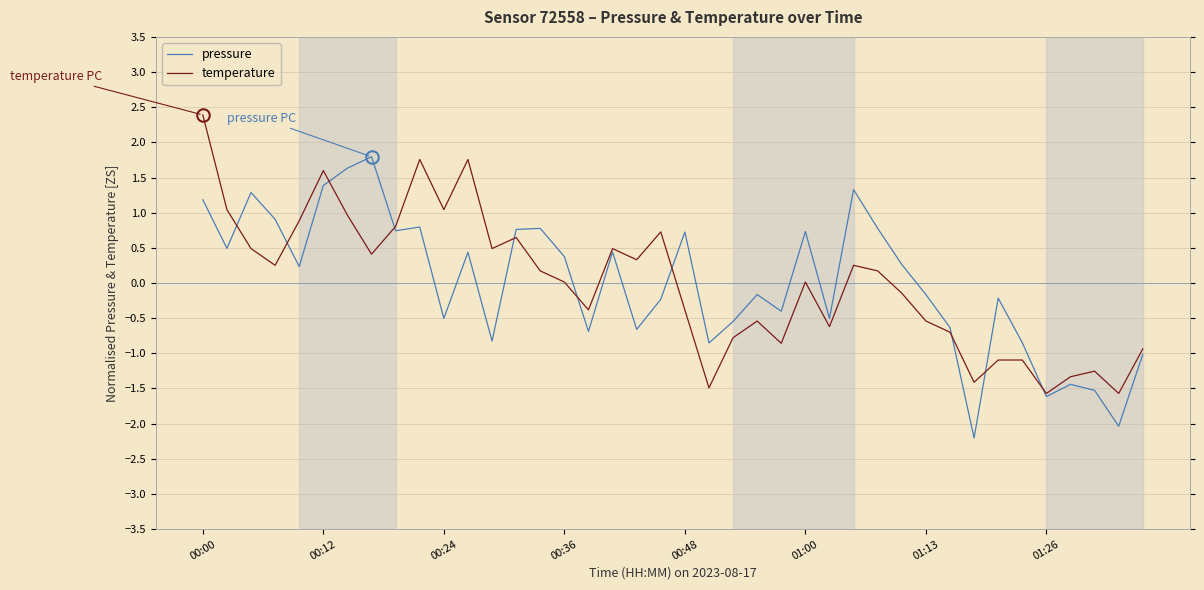

What is the difference between the maximum and minimum values in the pressure series?

4.0